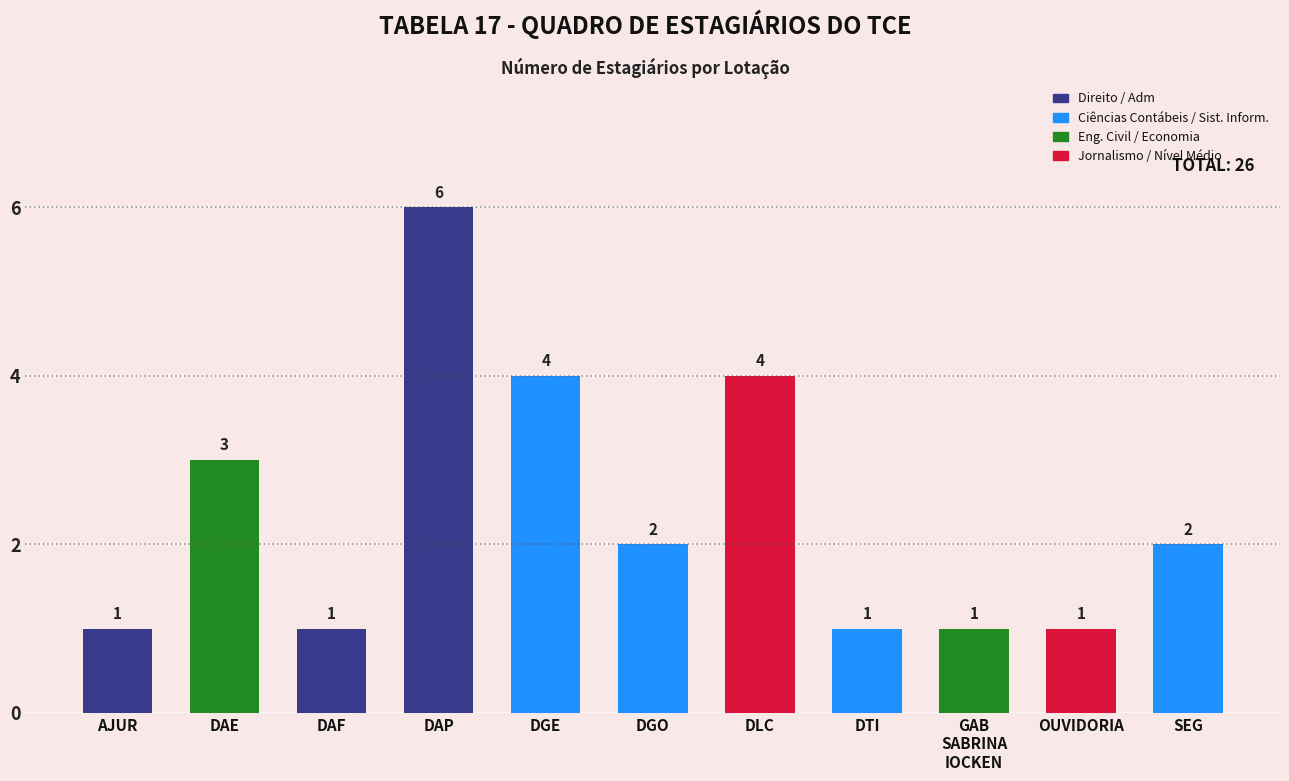

True or false: the data shows 3 at DGO.

False